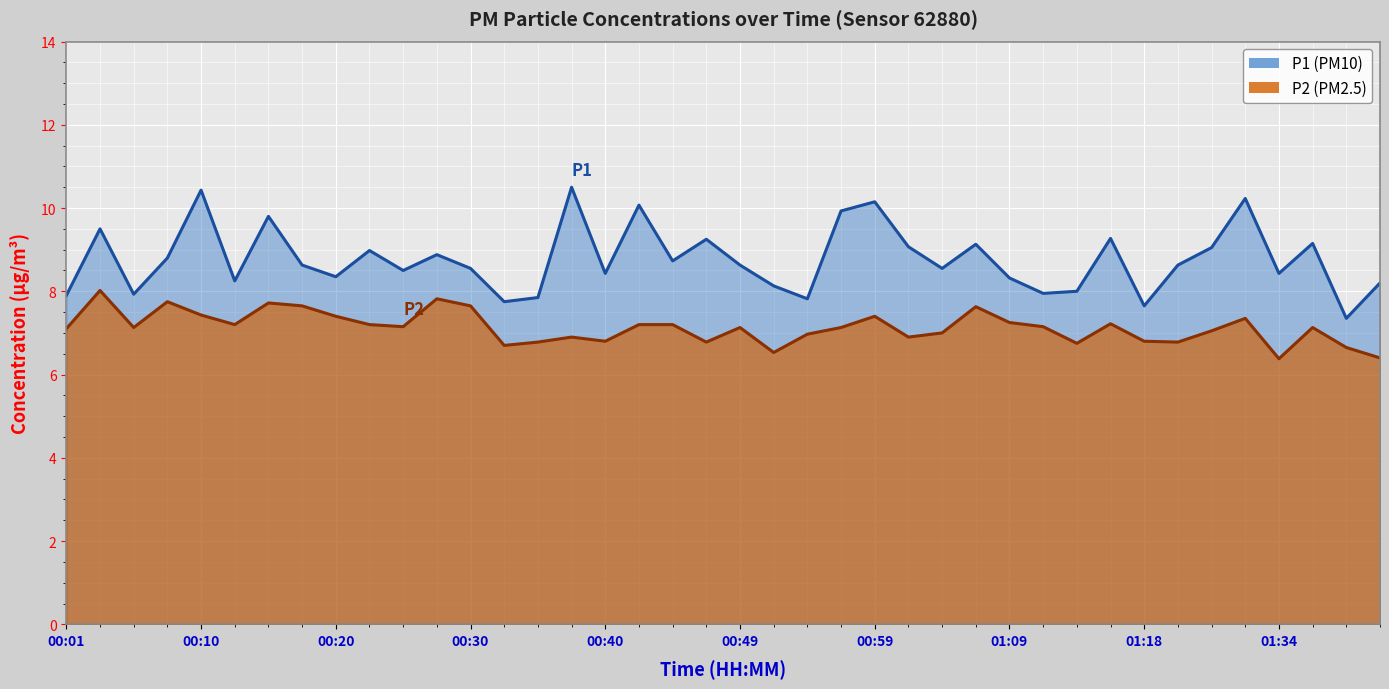

Reading left to right, extract all data points from this chart.

P1: 7.9	9.5	7.9	8.8	10.4	8.2	9.8	8.6	8.3	9.0	8.5	8.9	8.6	7.8	7.8	10.5	8.4	10.1	8.7	9.2	8.6	8.1	7.8	9.9	10.2	9.1	8.6	9.1	8.3	8.0	8.0	9.3	7.7	8.6	9.1	10.2	8.4	9.2	7.3	8.2
P2: 7.1	8.0	7.1	7.8	7.4	7.2	7.7	7.7	7.4	7.2	7.2	7.8	7.7	6.7	6.8	6.9	6.8	7.2	7.2	6.8	7.1	6.5	7.0	7.1	7.4	6.9	7.0	7.6	7.2	7.2	6.8	7.2	6.8	6.8	7.0	7.3	6.4	7.1	6.7	6.4